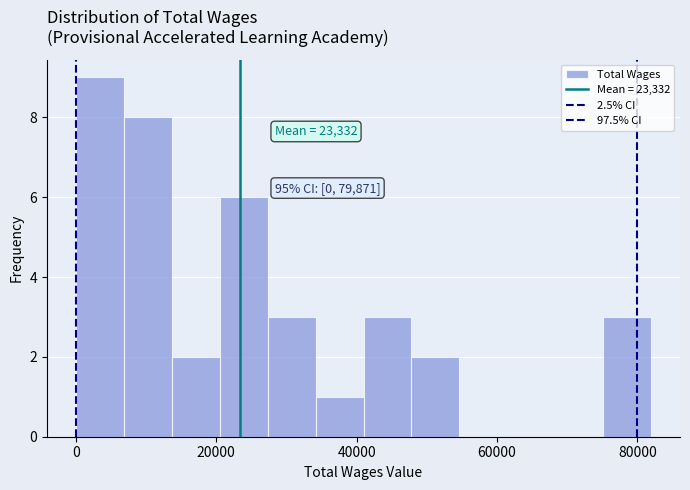

Read against the x-axis, roughly where is the centre of the tallest bar?

4000